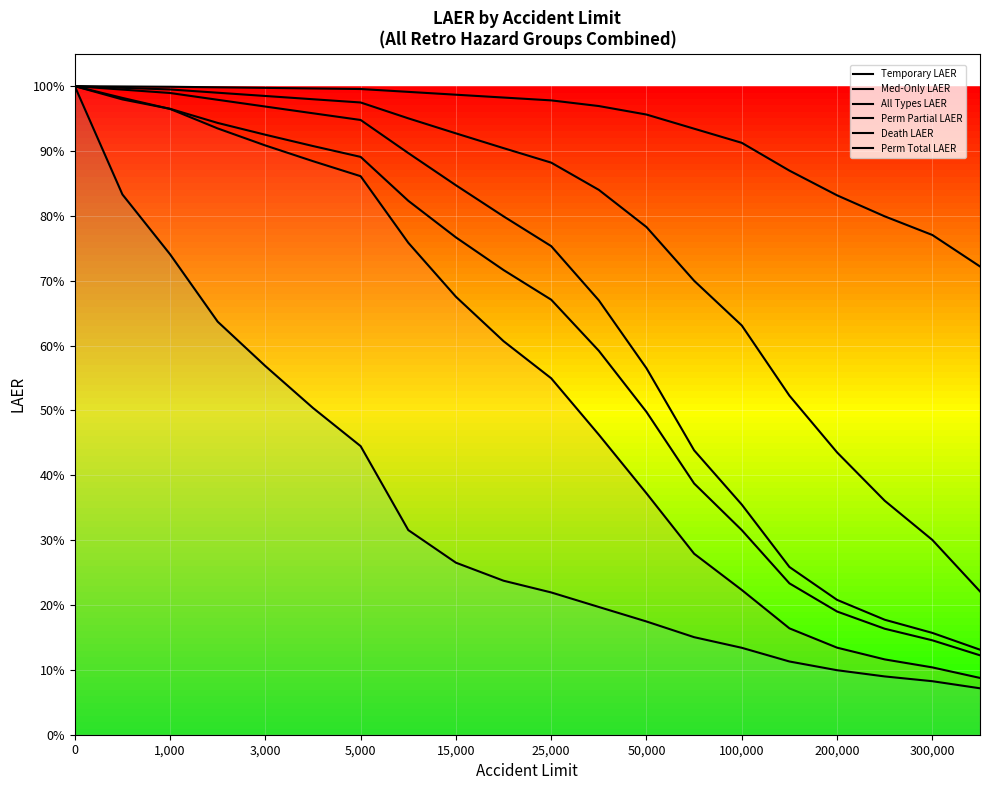

True or false: Death LAER has more than 2 interior local peaks.

False